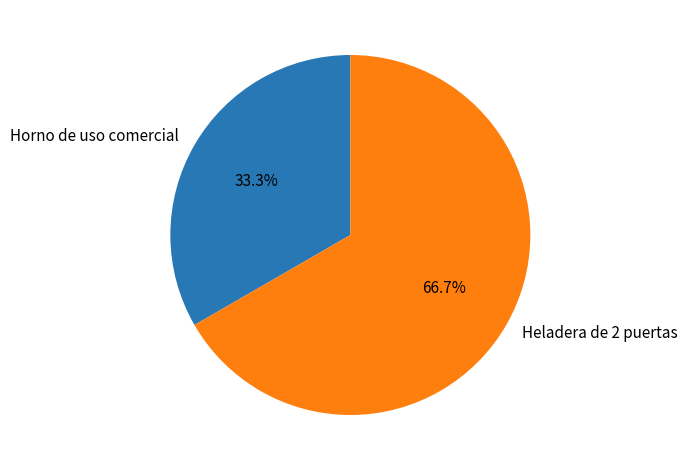

To the nearest percent, what percentage of the pie is Heladera de 2 puertas?

67%